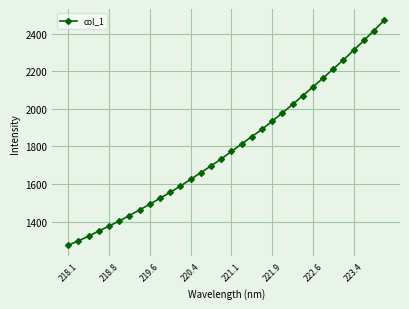

What is the value of the 1st point from the left?

1274.5